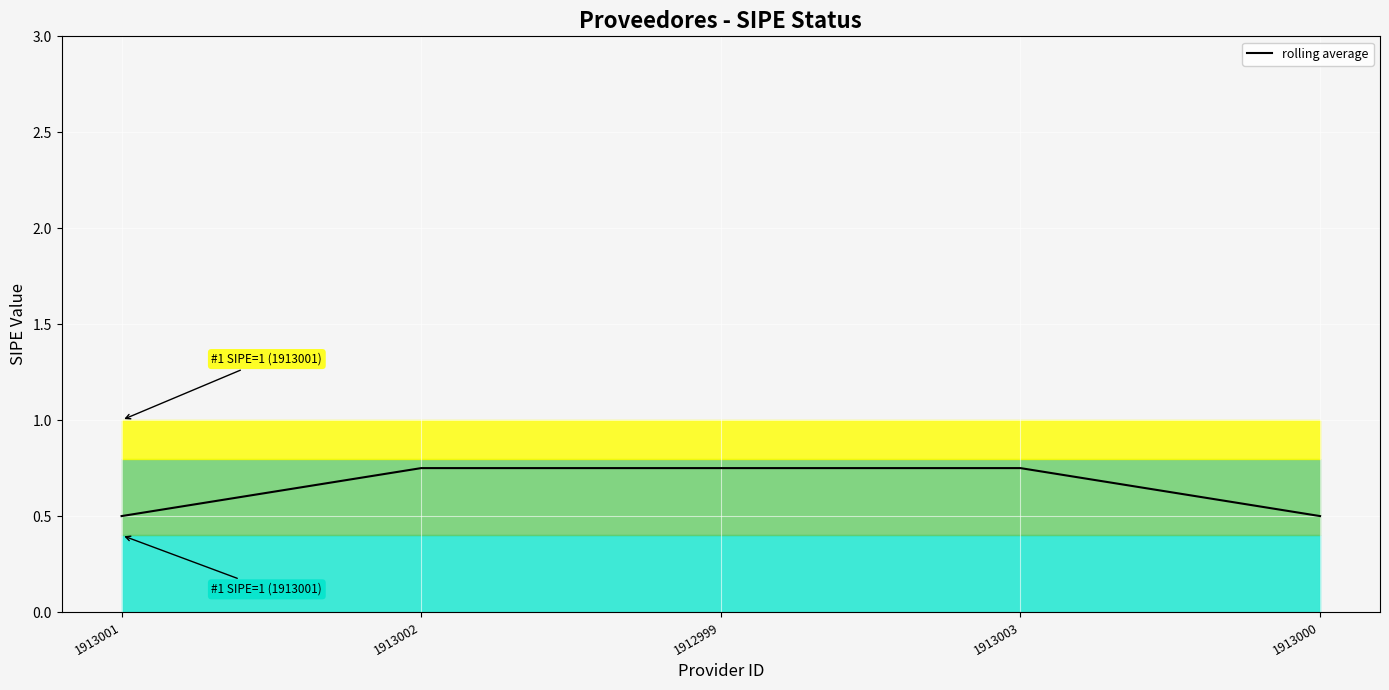

What is the label of the 1st point from the right?

1913000